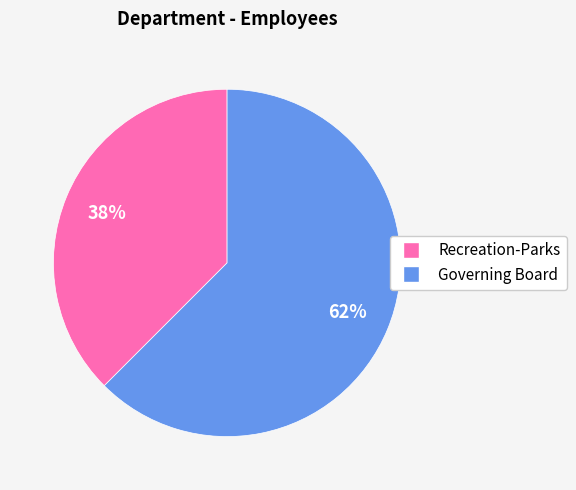

Which slice is the largest?

Governing Board